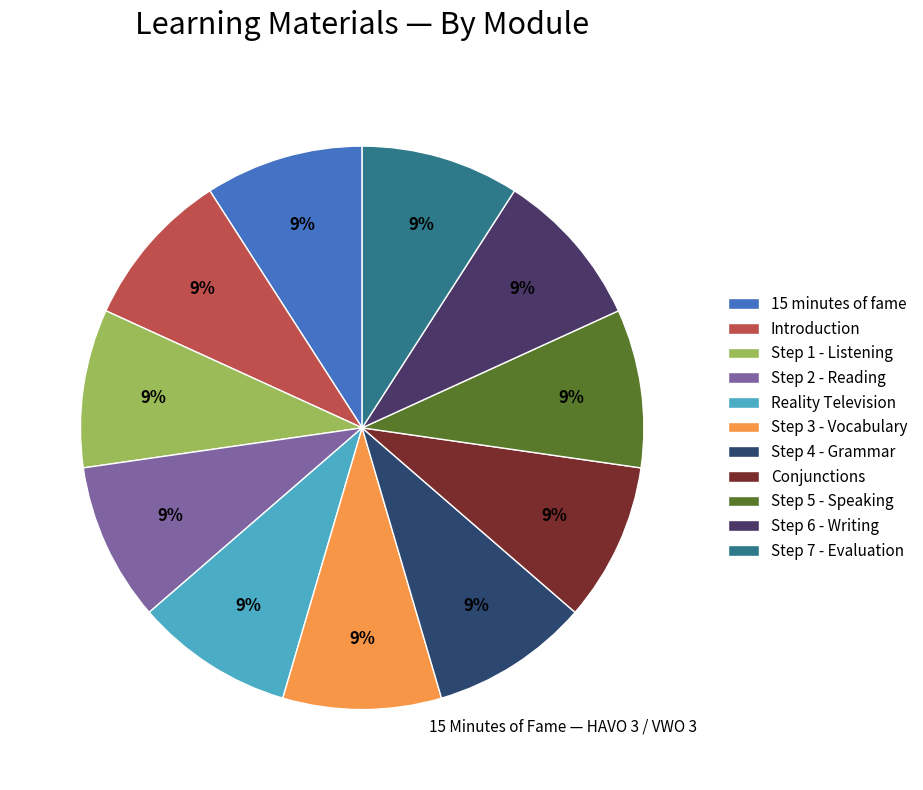

To the nearest percent, what portion does Step 5 - Speaking represent?

9%